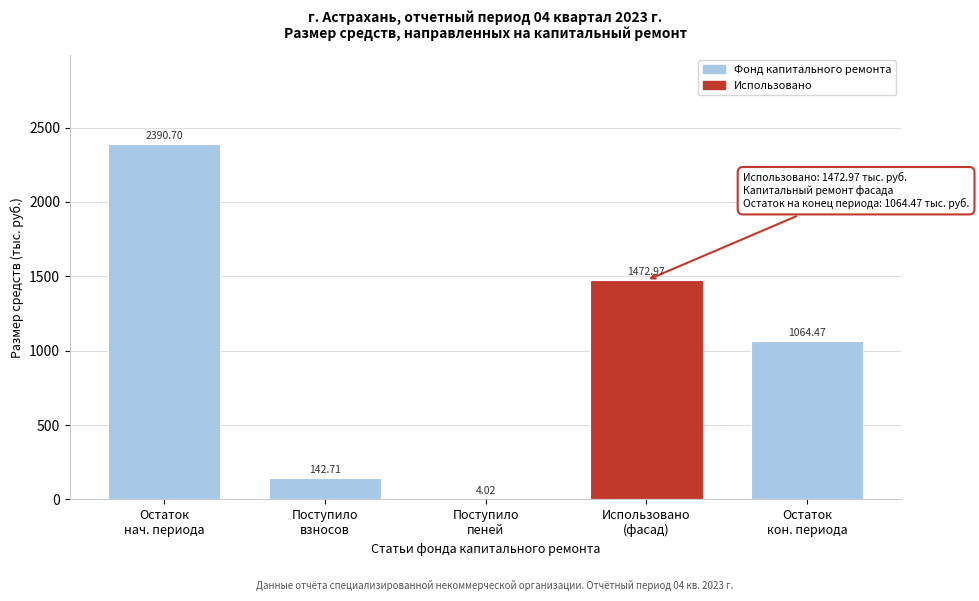

What is the sum of all values?

5074.9